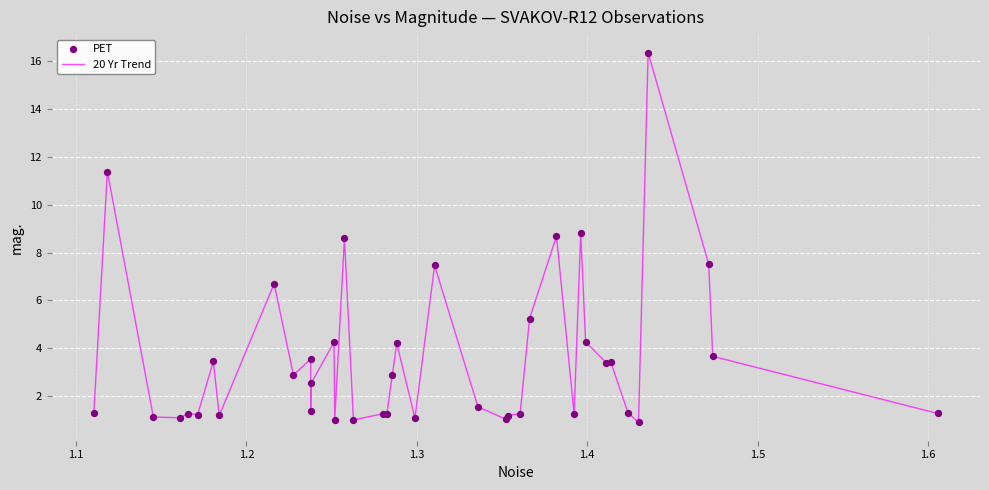

What is the minimum value shown in the chart?

0.9